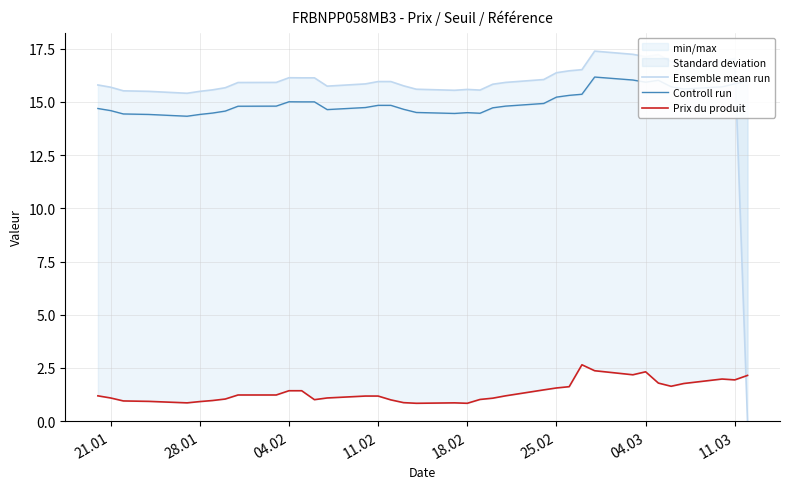

After their last crossing, which series has the higher values: Ensemble mean run or Prix du produit?

Prix du produit